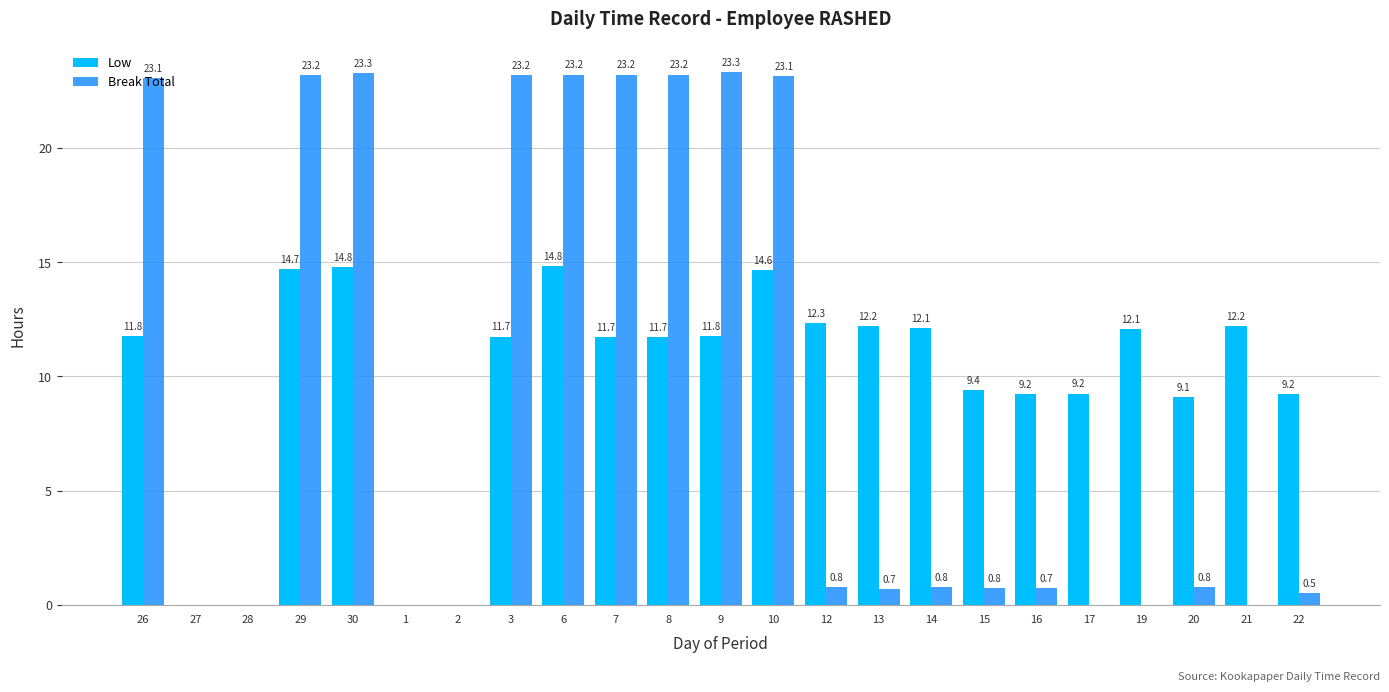

How many values in the Break Total series exceed 0?

16